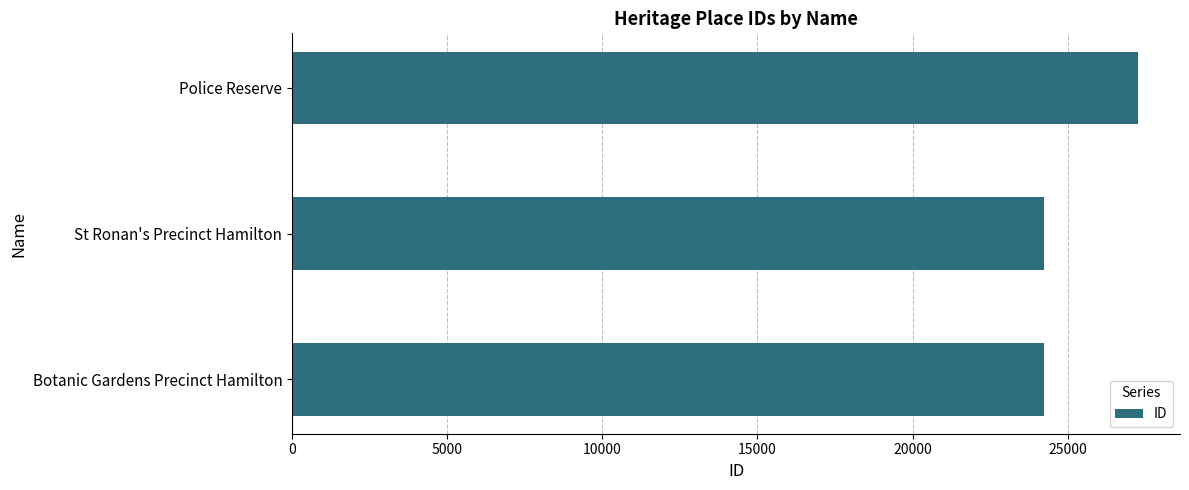

The value at Police Reserve is 18830. True or false?

False